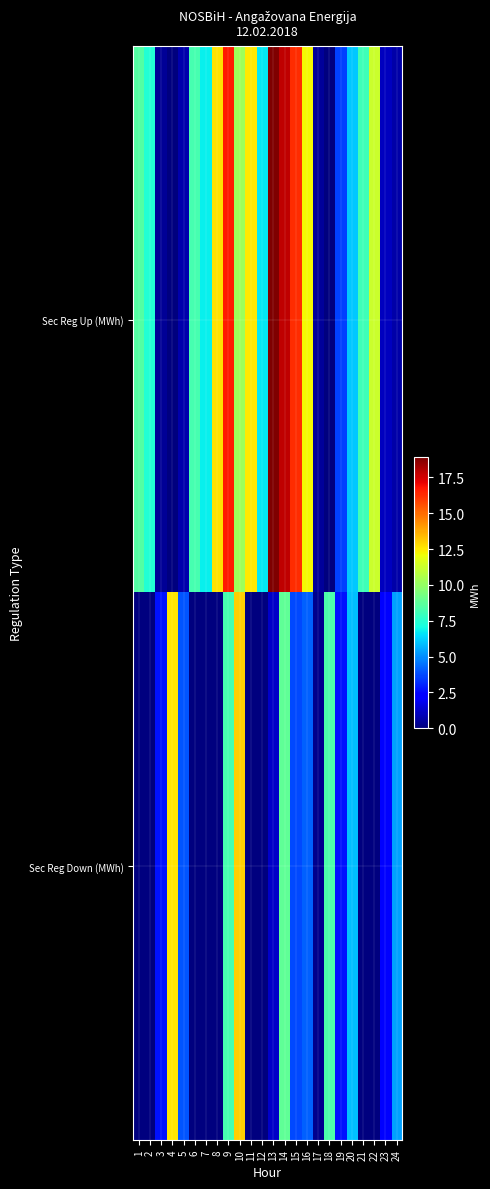

What is the difference between the highest and lowest values at 20?

0.1